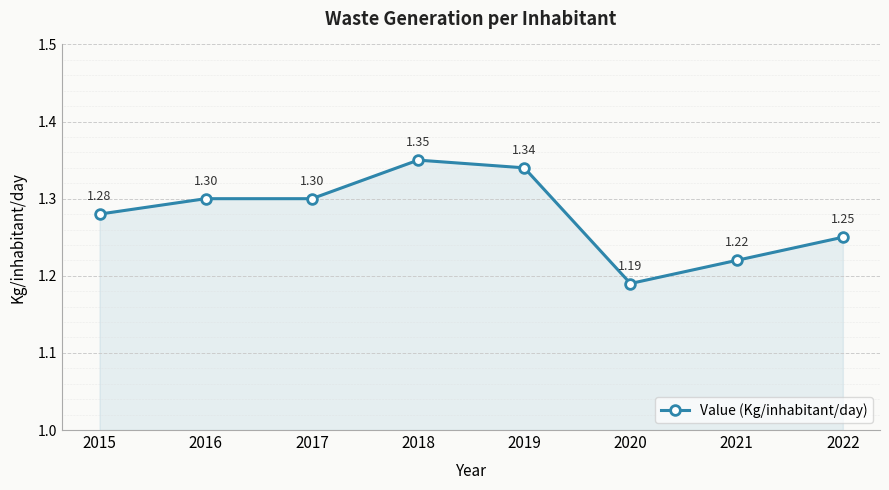

True or false: the data has more than 2 interior local peaks.

False